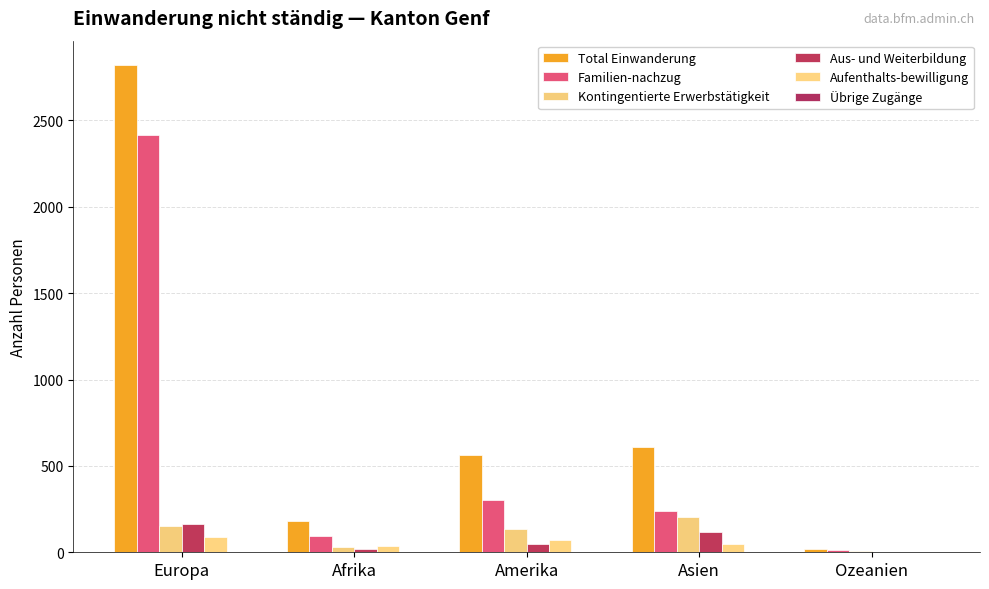

The value of Aufenthalts-bewilligung at Afrika is 21. True or false?

False